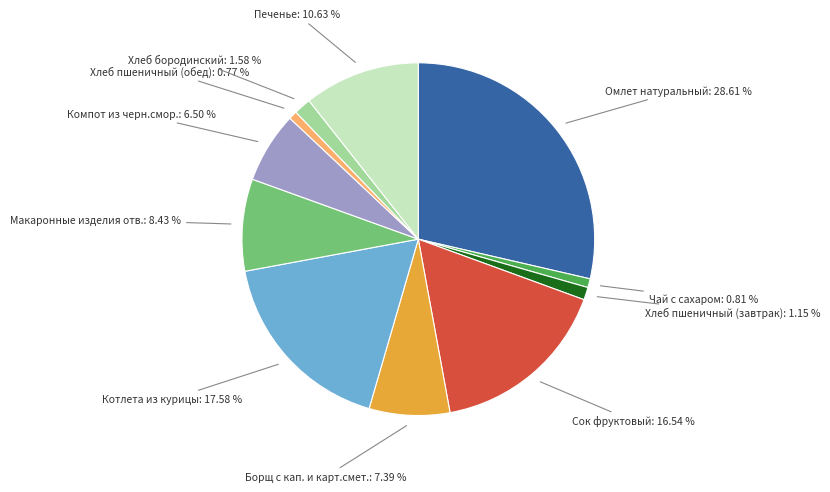

Does Омлет натуральный account for over 50% of the chart?

No